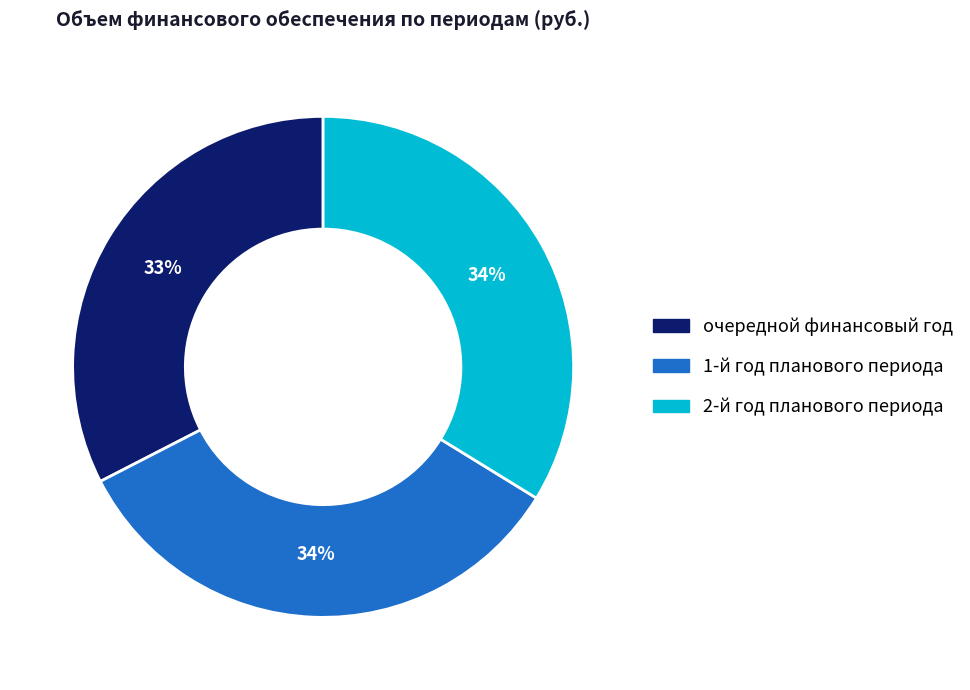

Is there a majority slice in this chart?

No